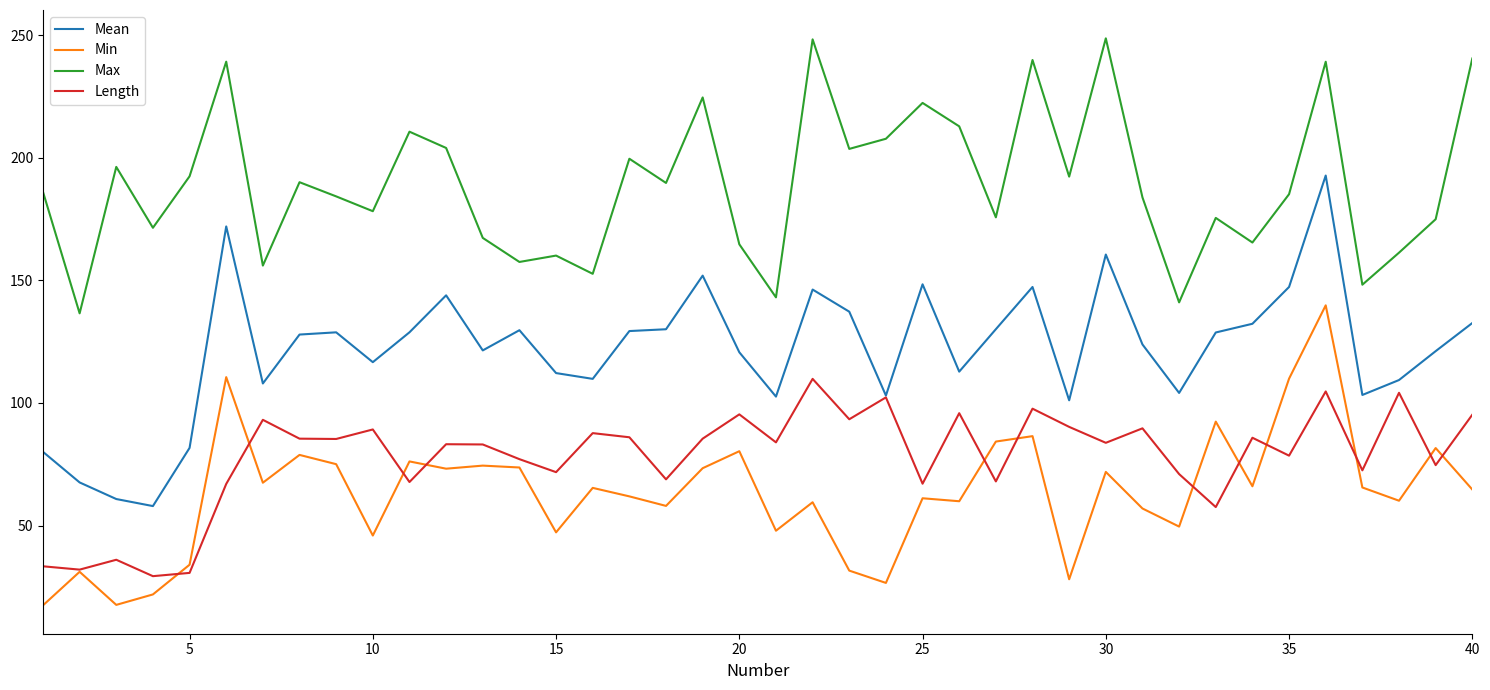

True or false: Max has more than 2 interior local peaks.

True